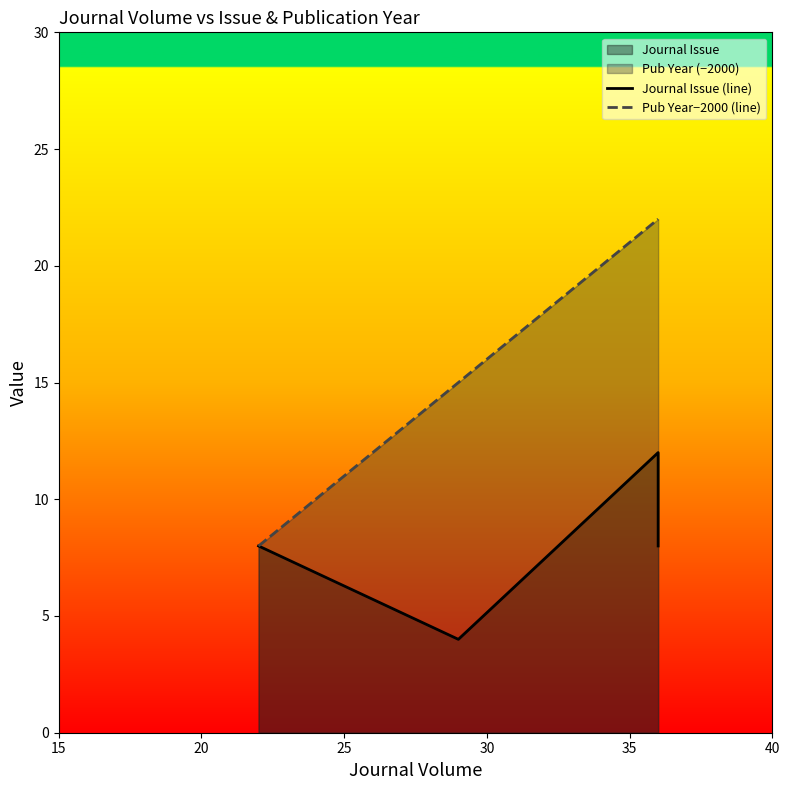

True or false: Pub Year−2000 (line) has more than 1 points higher than both neighbors.

False